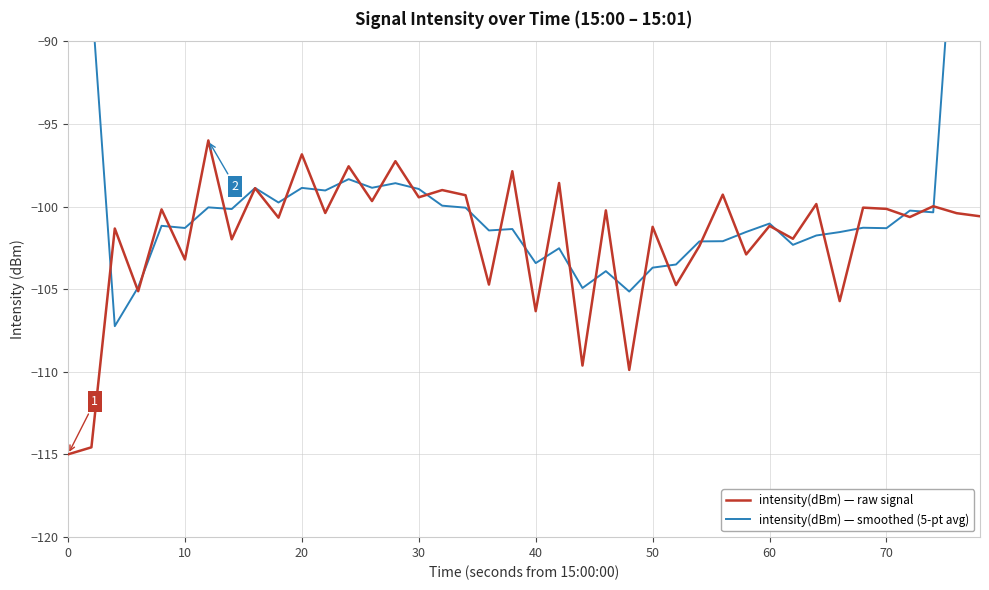

What is the minimum value for intensity(dBm) — raw signal?

-115.0